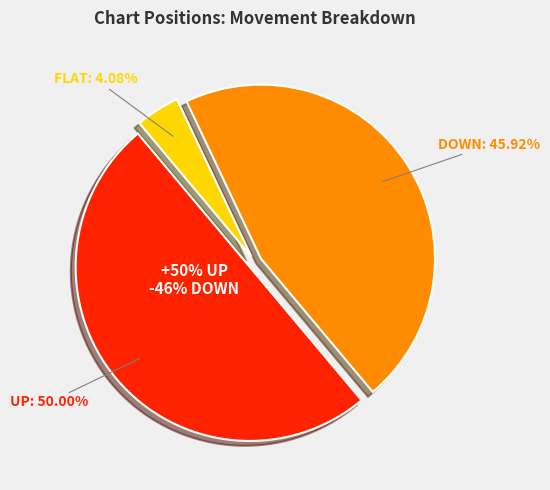

Count the number of slices in the pie.

3